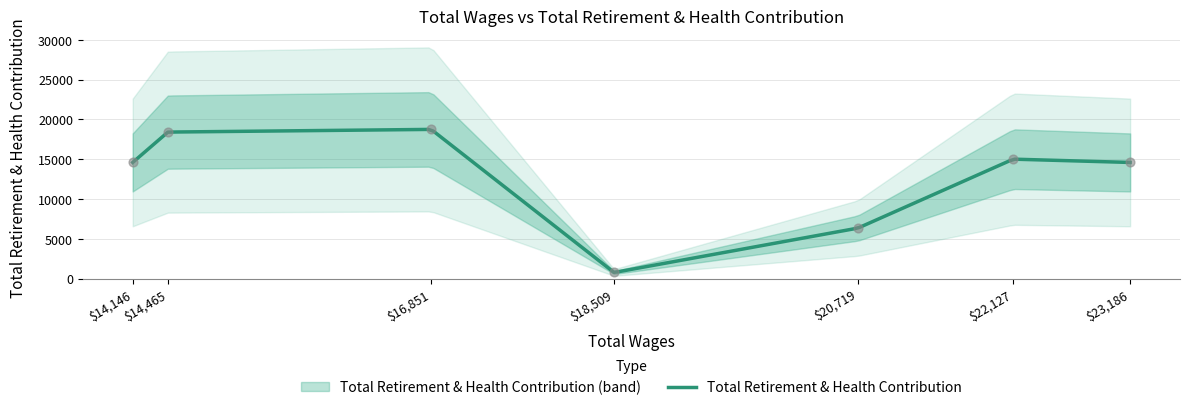

Approximately how many times larger is the value at 14465 compared to 18509?

24.3